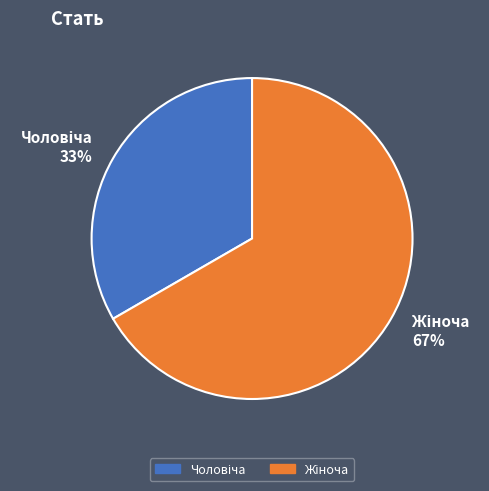

Is there any slice that represents more than half of the pie?

Yes